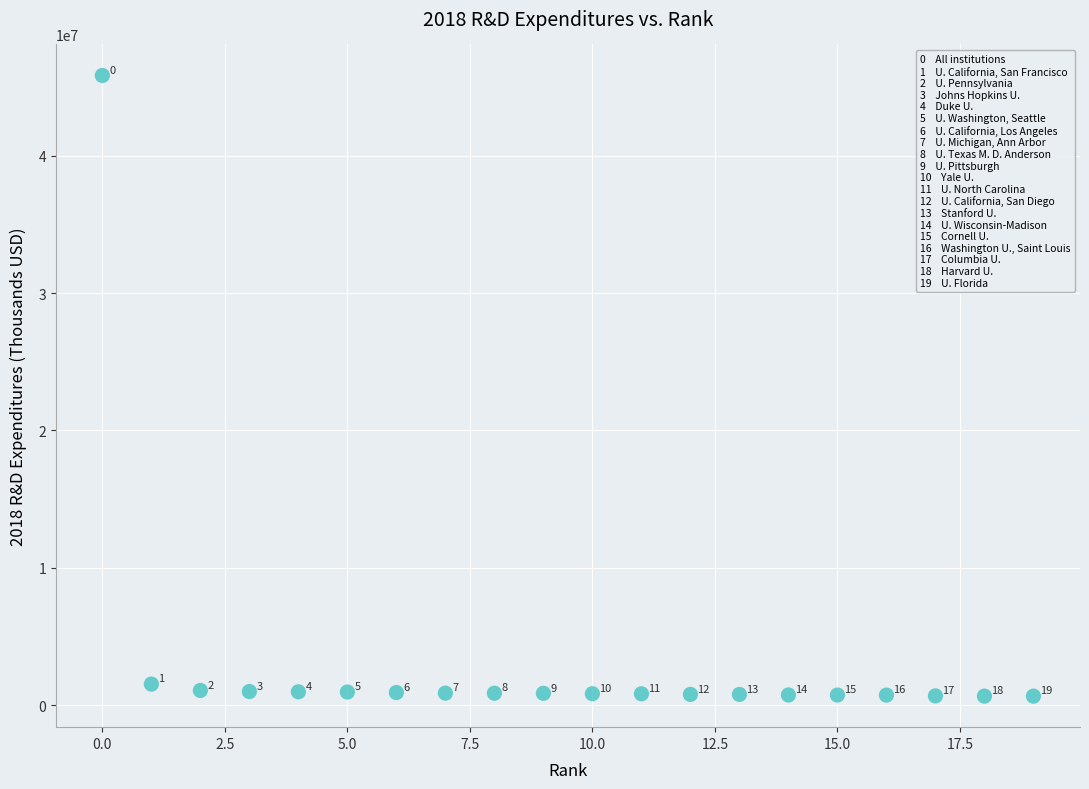

What is the range of Y values (max minus min)?

45187198